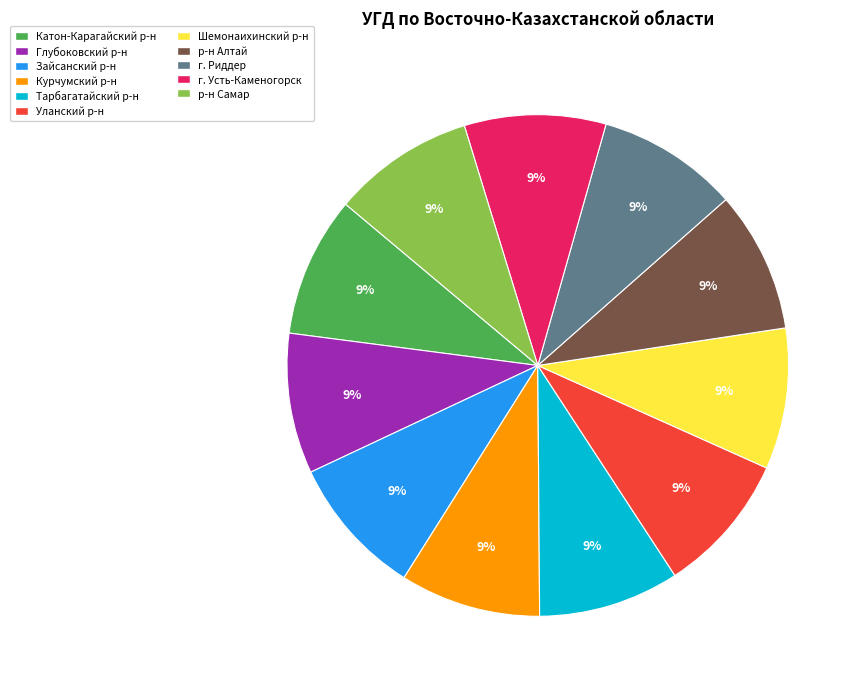

To the nearest percent, what is the average slice percentage?

9%